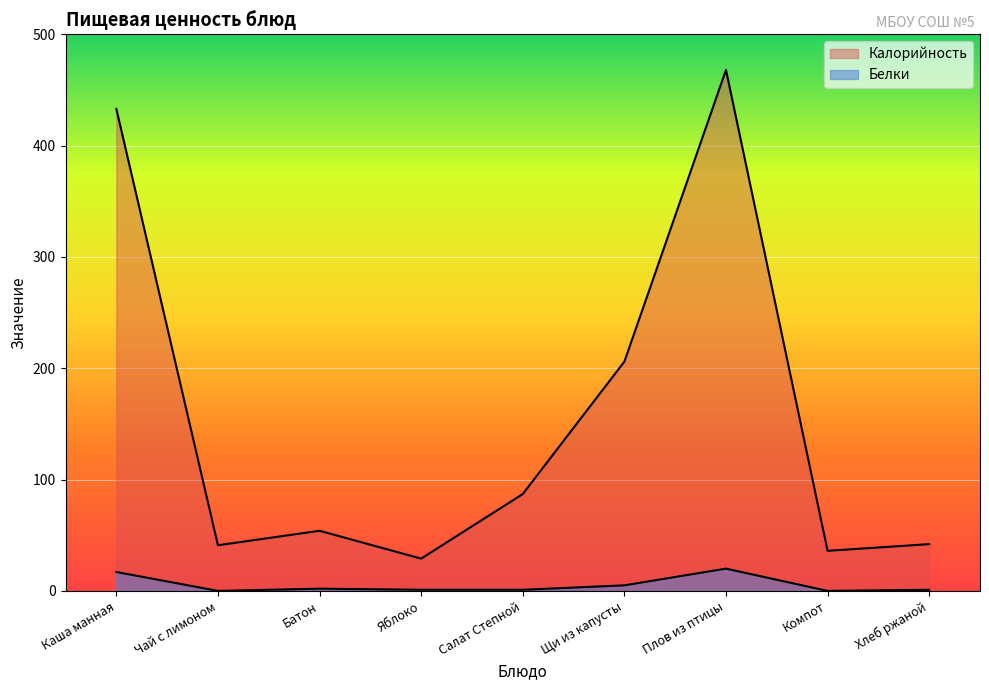

The Белки series shows 2 at Батон. True or false?

True